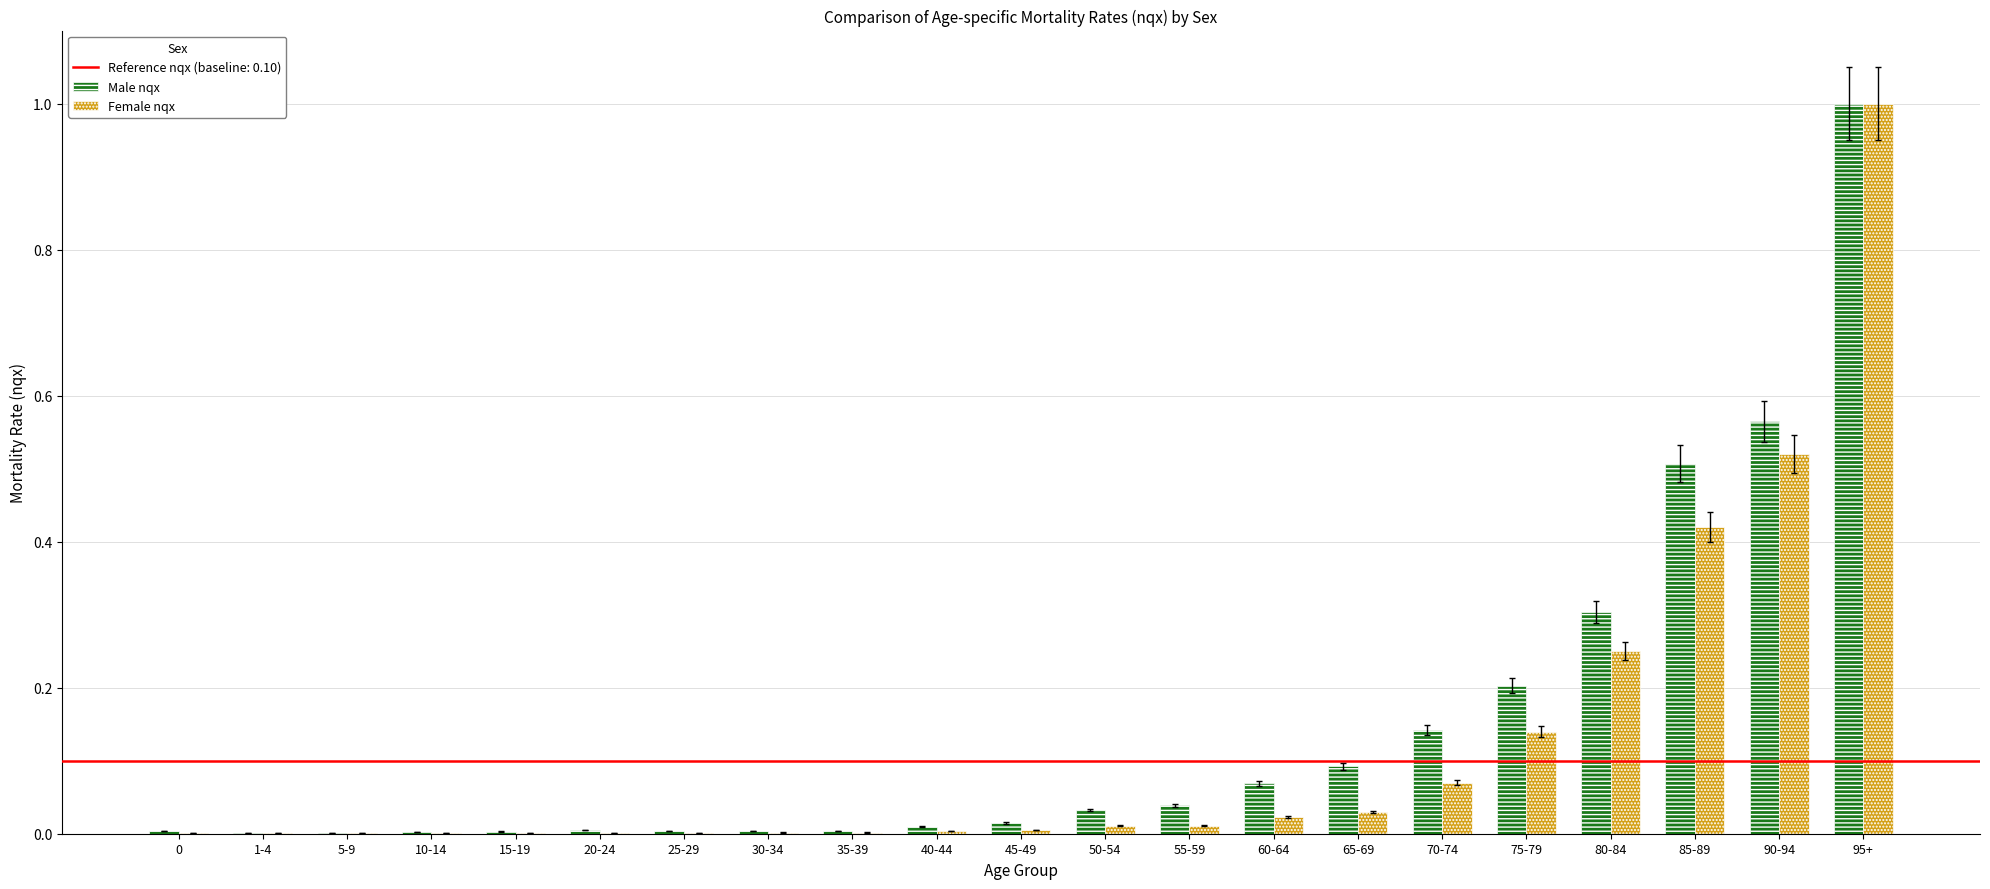

What is the sum of all Female nqx values?

2.5